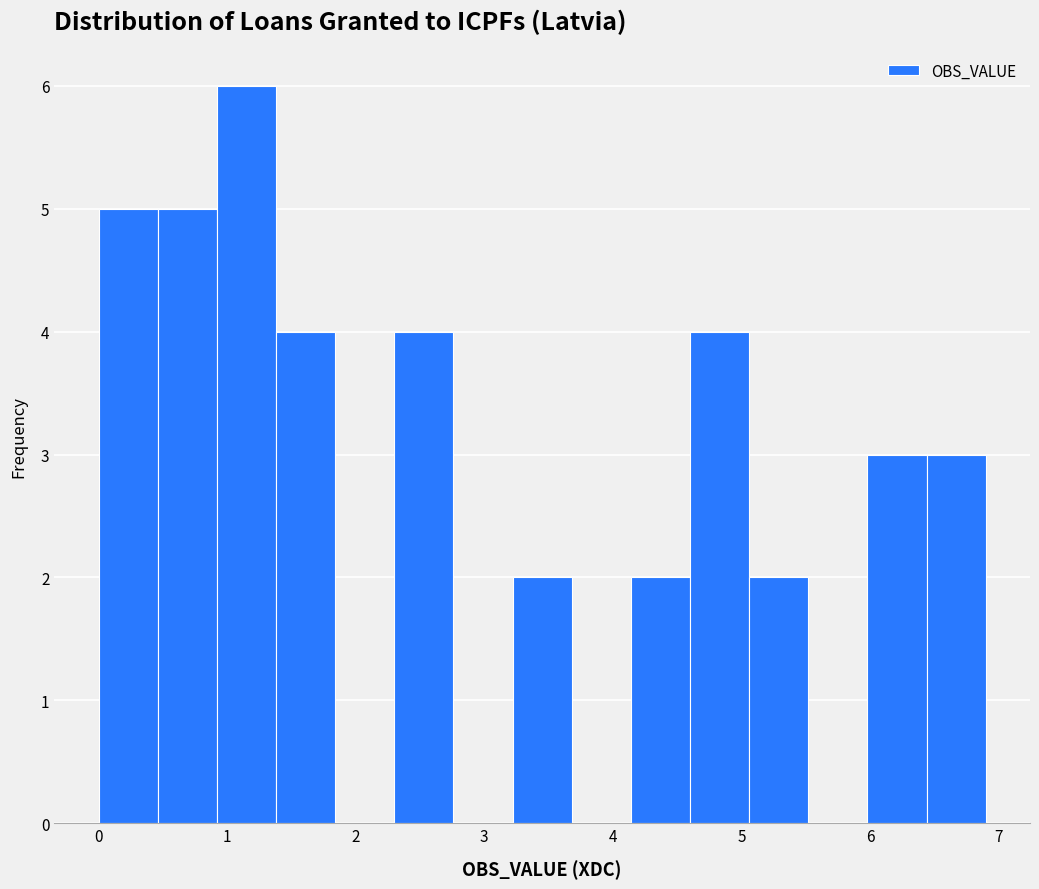

Reading left to right, list every bar in this chart as the range it spans on the x-axis followed by its height. Neither the bar edges nor the heights are printed on the chart, so give them approximately, as read against the axes.

0.0 to 0.5: 5
0.5 to 0.9: 5
0.9 to 1.4: 6
1.4 to 1.8: 4
1.8 to 2.3: 0
2.3 to 2.8: 4
2.8 to 3.2: 0
3.2 to 3.7: 2
3.7 to 4.1: 0
4.1 to 4.6: 2
4.6 to 5.1: 4
5.1 to 5.5: 2
5.5 to 6.0: 0
6.0 to 6.4: 3
6.4 to 6.9: 3